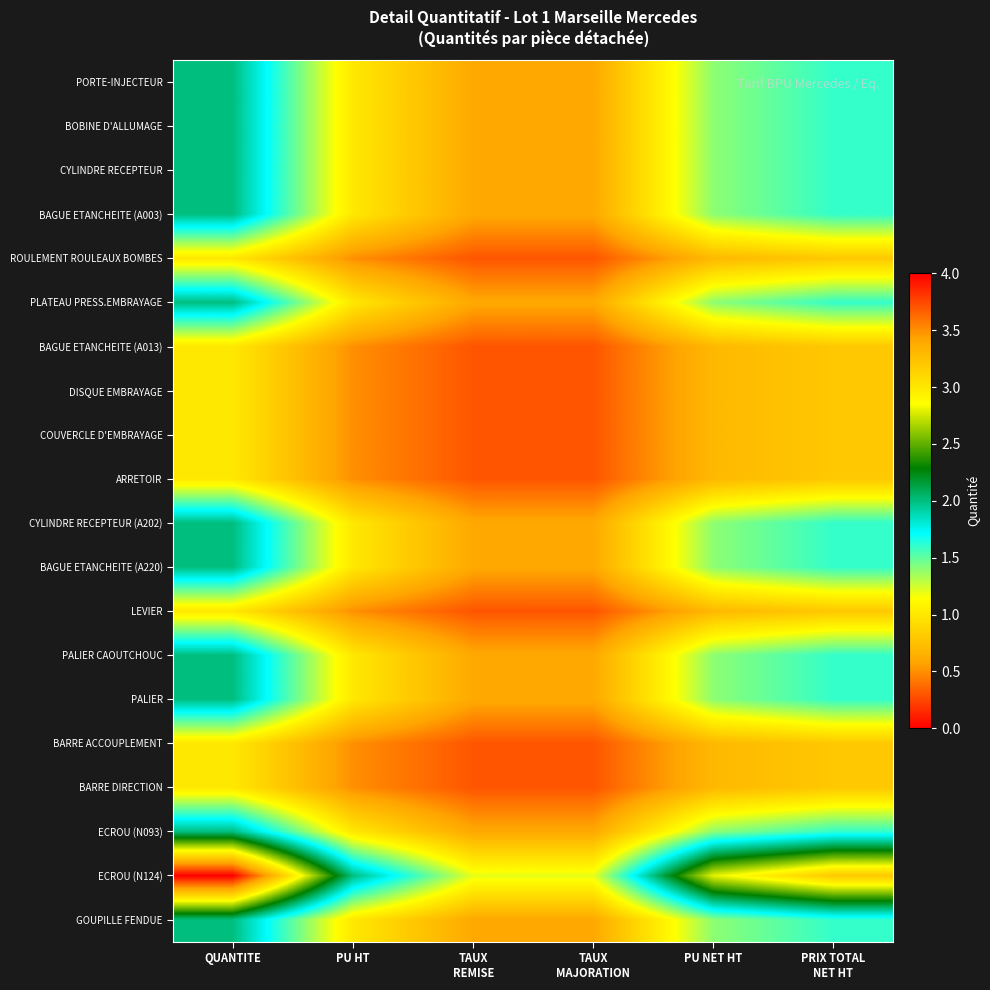

How many data points does each series have?

6